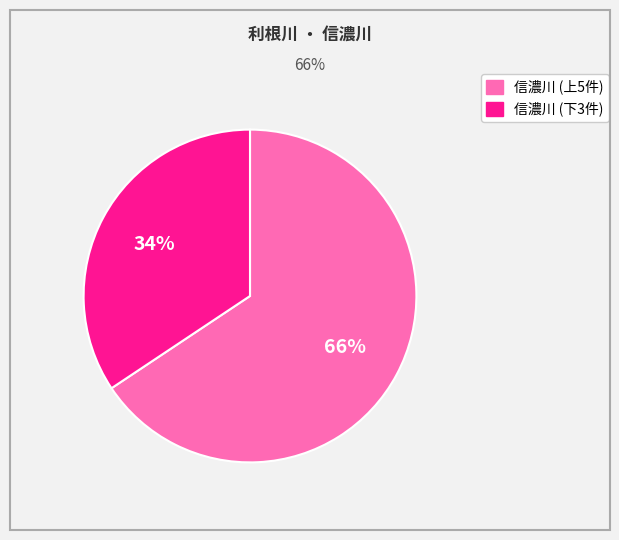

Is there any slice that represents more than half of the pie?

Yes